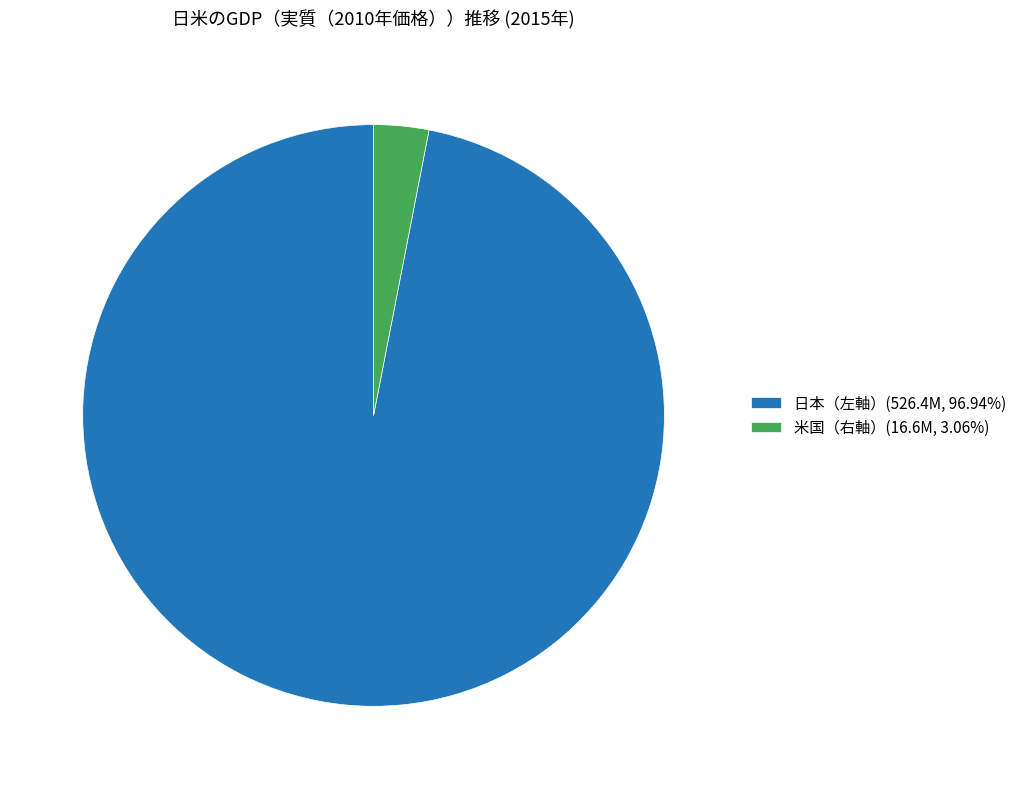

Approximately how many times larger is the value at 日本（左軸）(526.4M, 96.94%) compared to 米国（右軸）(16.6M, 3.06%)?

31.7